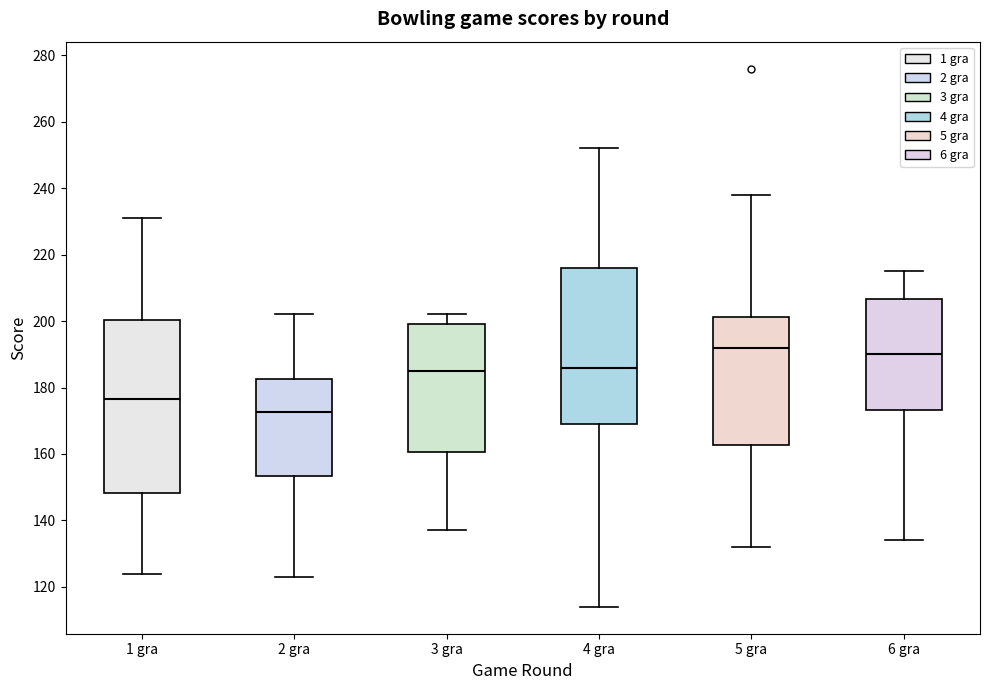

Which box has the lowest median line?

2 gra